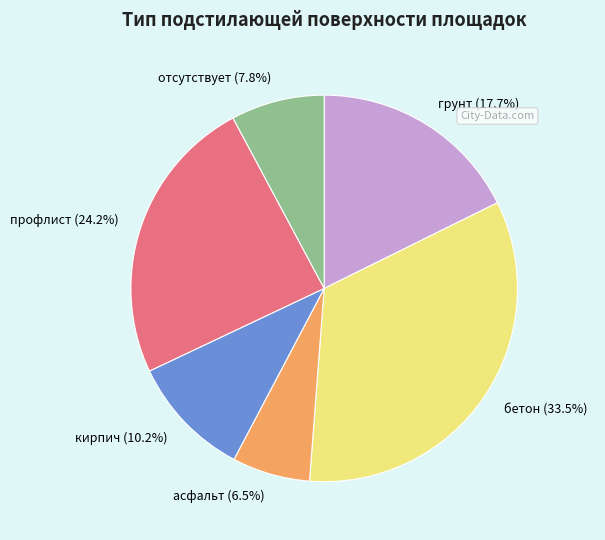

Rank the categories by value from highest to lowest.

бетон, профлист, грунт, кирпич, отсутствует, асфальт